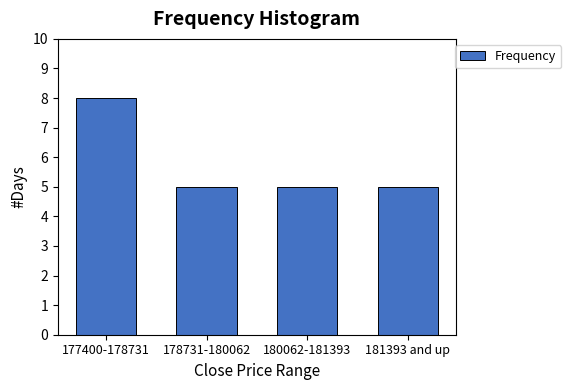

Reading left to right, transcribe all the data shown in this chart.

8	5	5	5